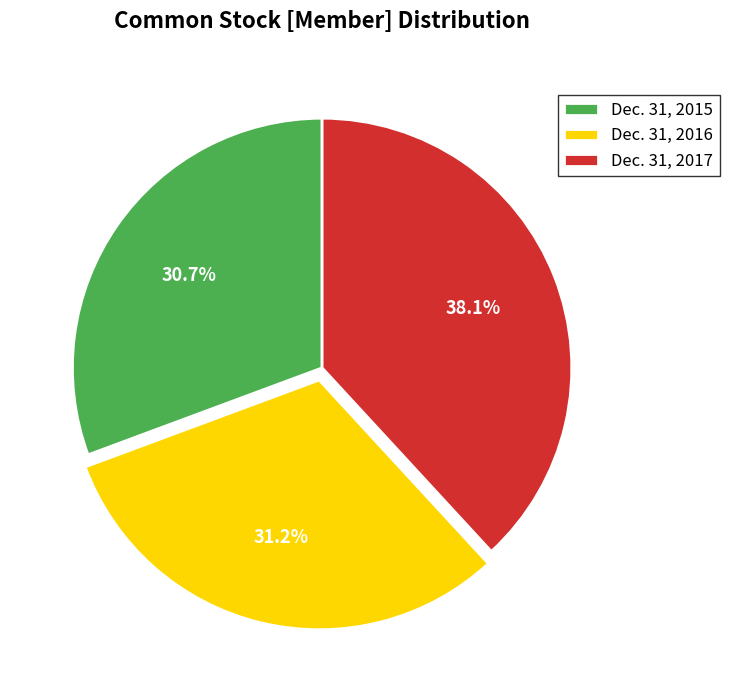

Do Dec. 31, 2017 and Dec. 31, 2016 together represent more than half of the pie?

Yes